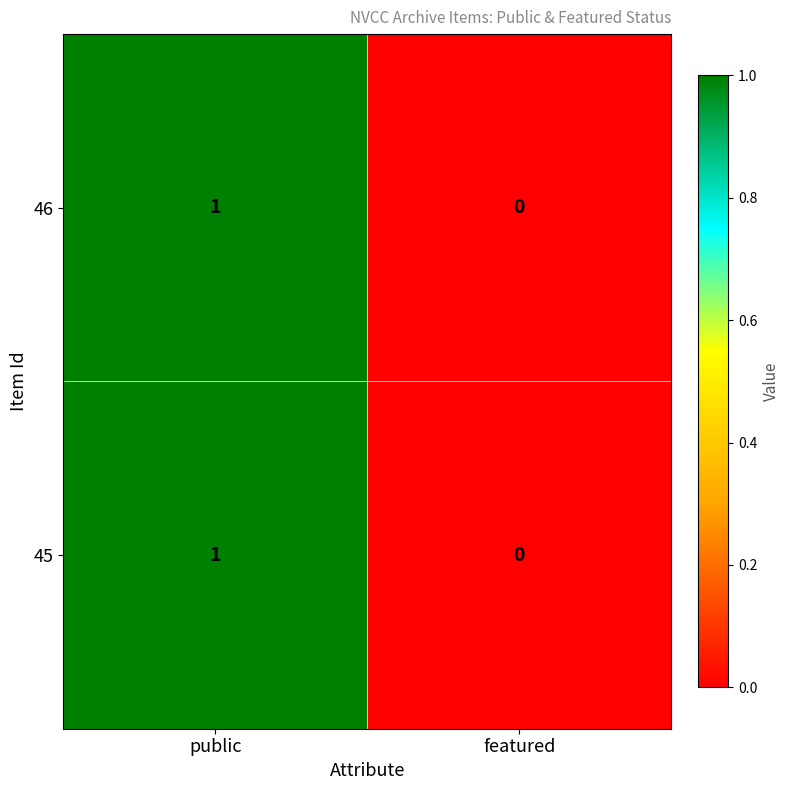

What is the total value across all series at public?

2